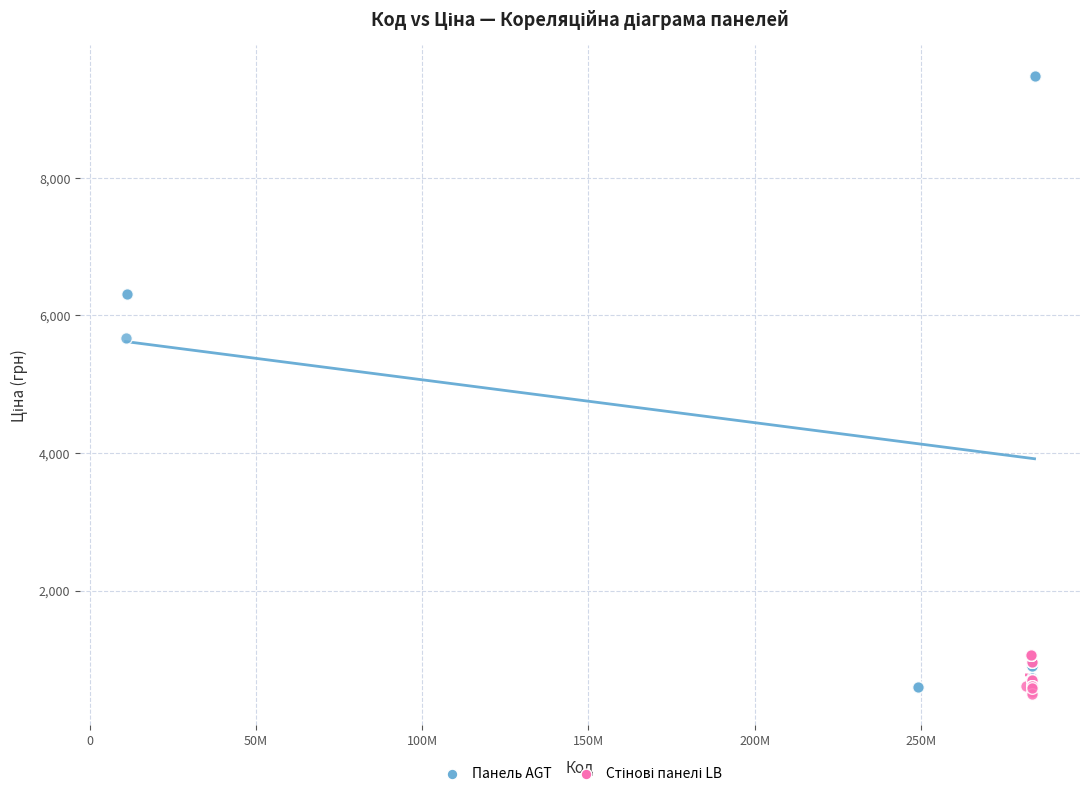

Which series reaches the maximum Y coordinate?

Панель AGT